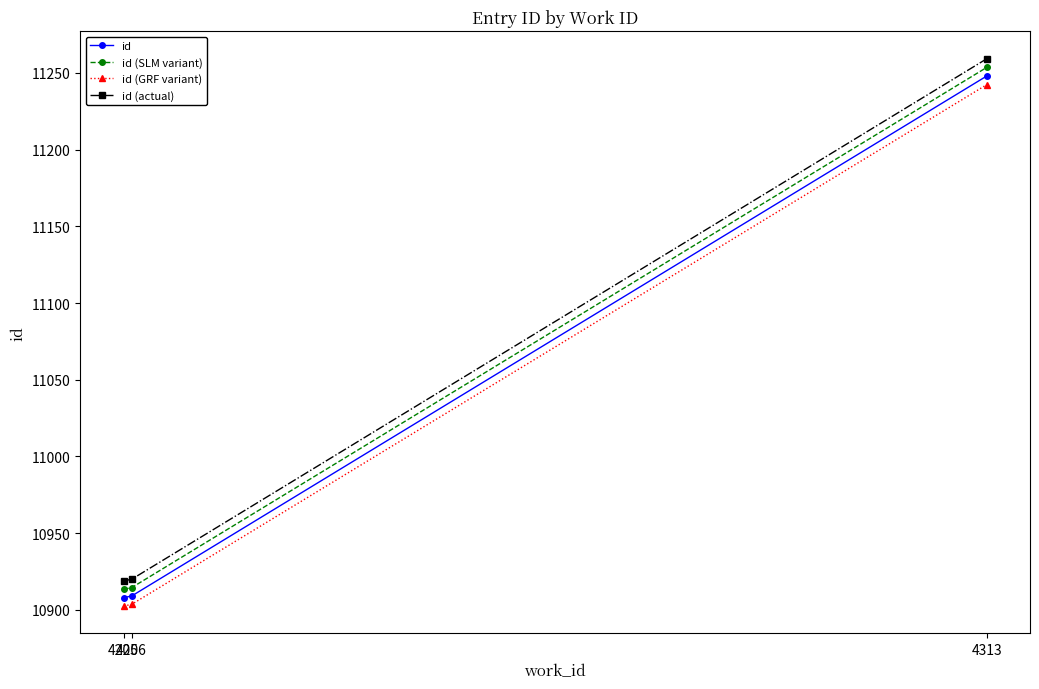

What is the difference between the maximum and minimum values in the id series?

340.0